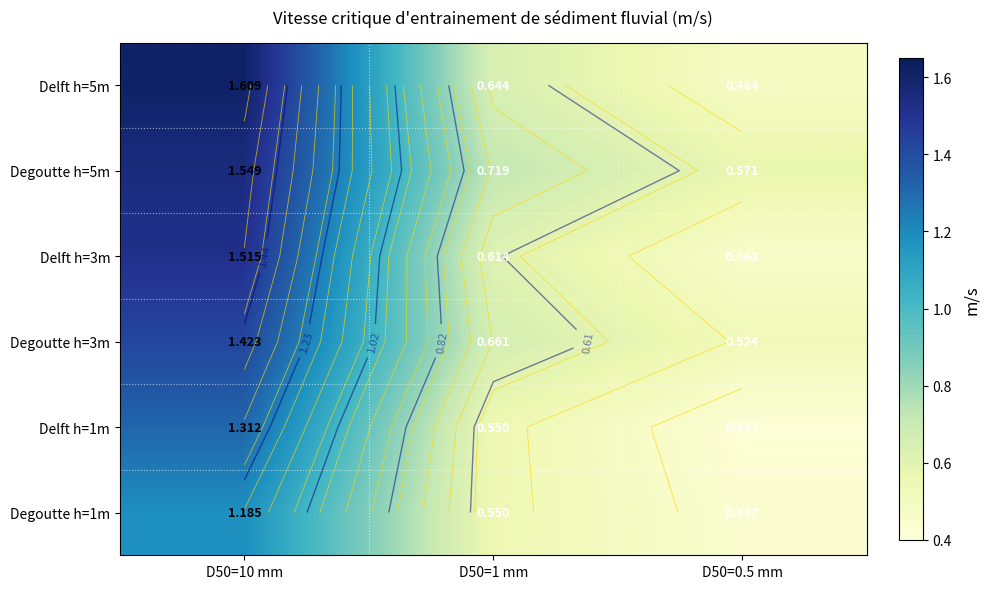

Which series has the largest range (max minus min)?

Delft h=5m